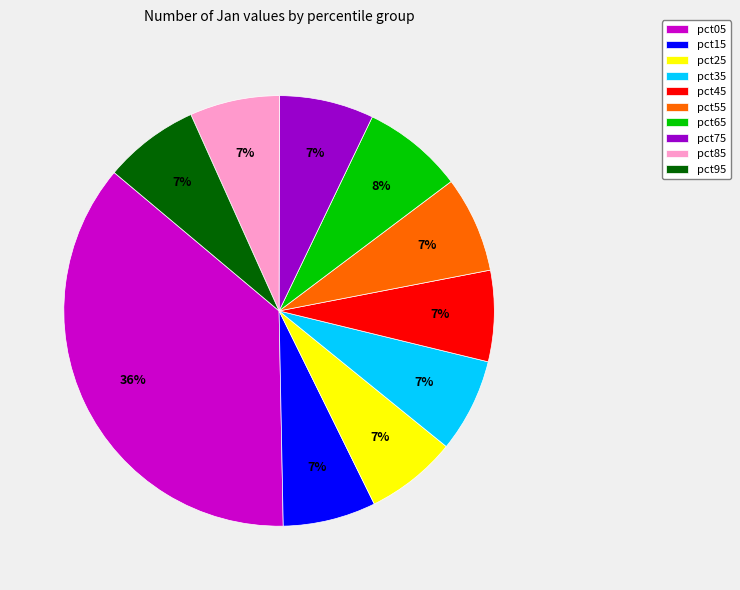

Is there a majority slice in this chart?

No